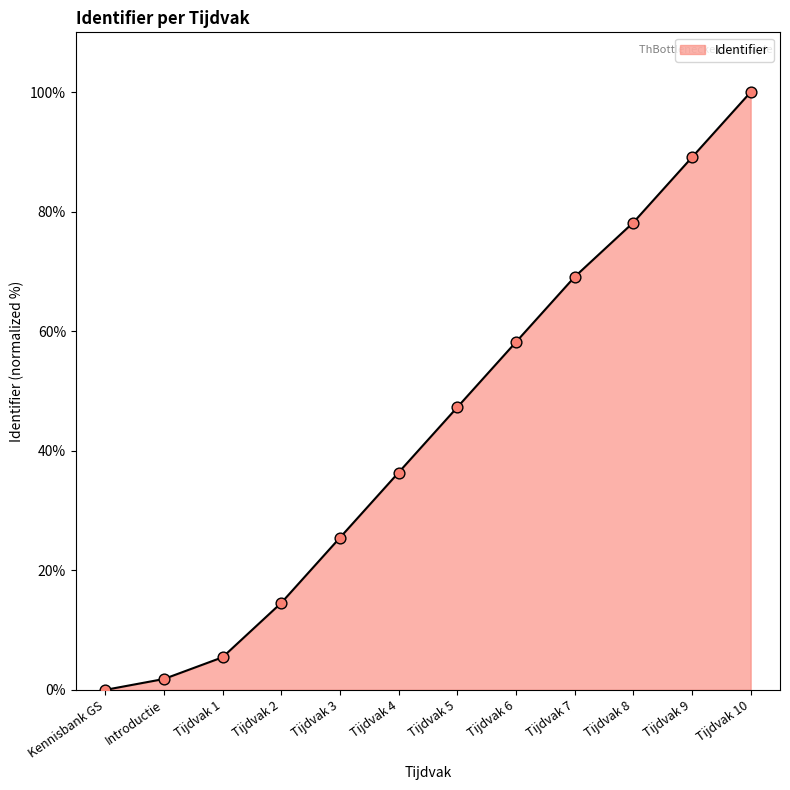

What is the change in value from Tijdvak 5 to Tijdvak 7?

+21.8